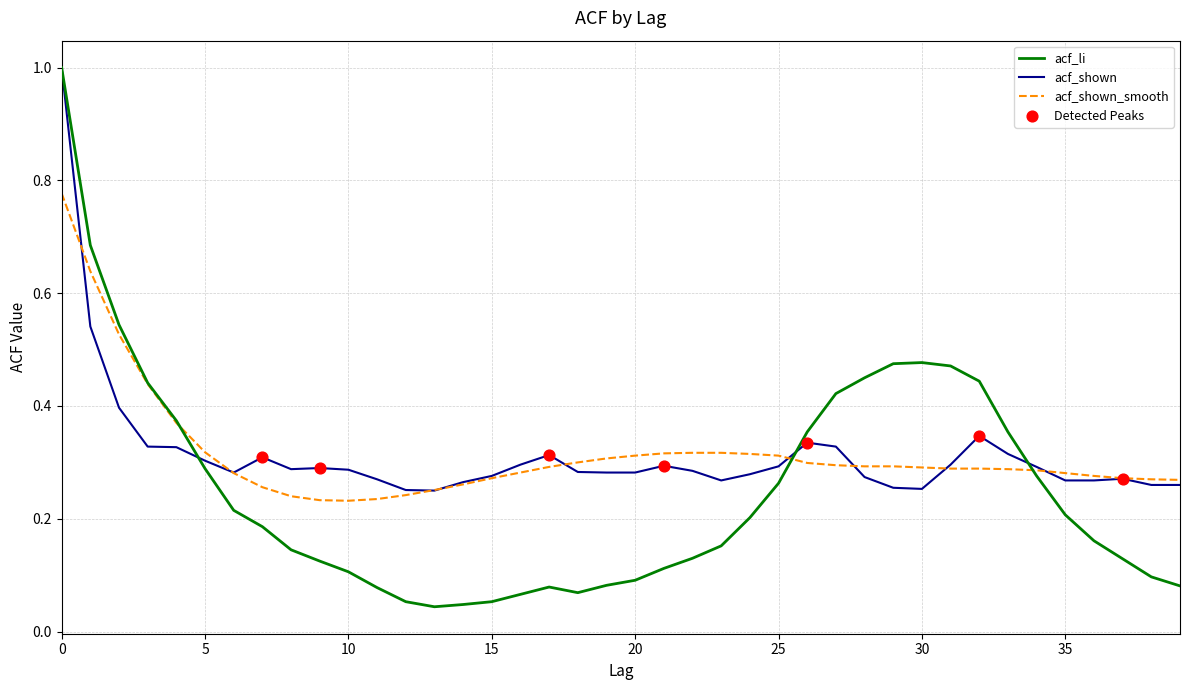

What is the maximum value for acf_shown?

1.0